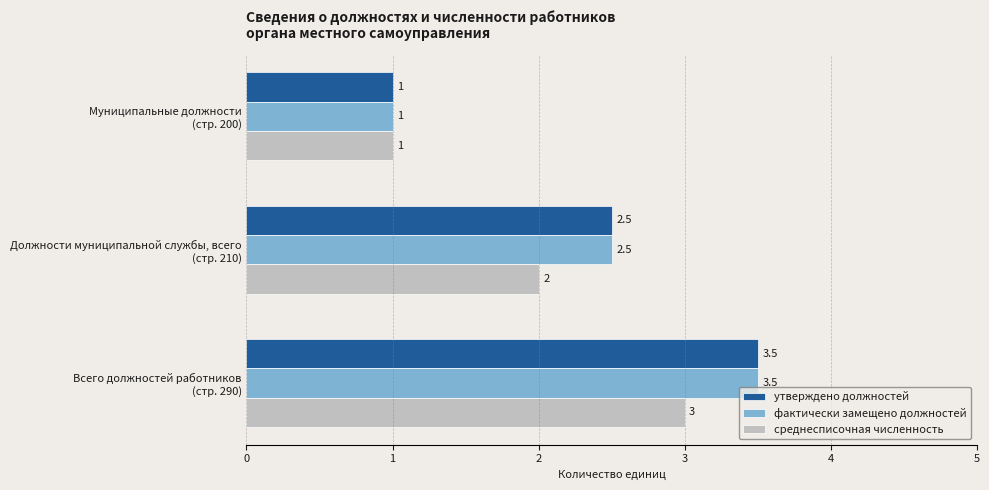

Count the среднесписочная численность values in the range 1 to 3.

3